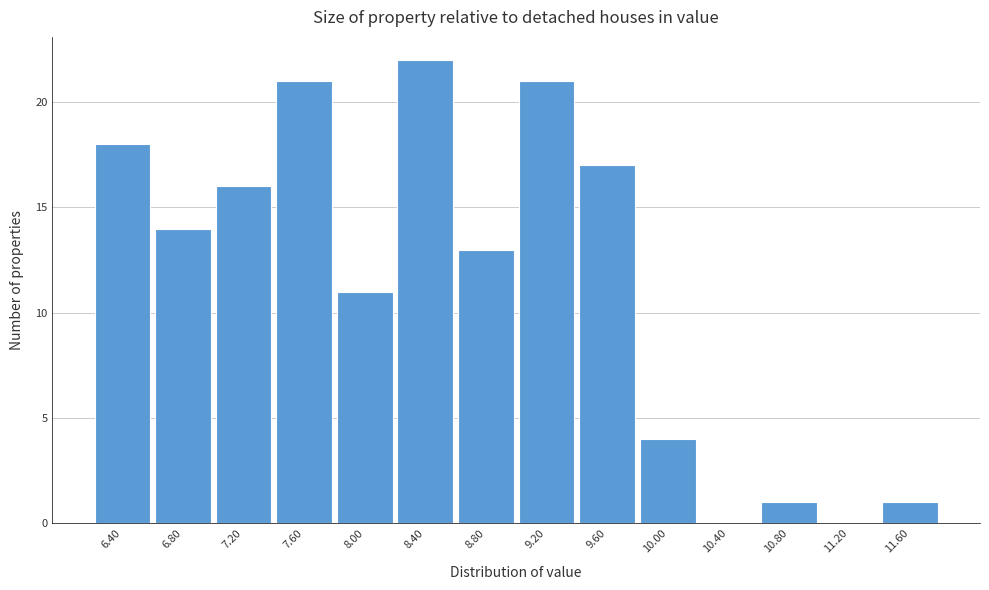

How tall is the bar that spans 6.6 to 7.0 on the x-axis? The values are not printed on the chart, so give them approximately, as read against the axis.

14